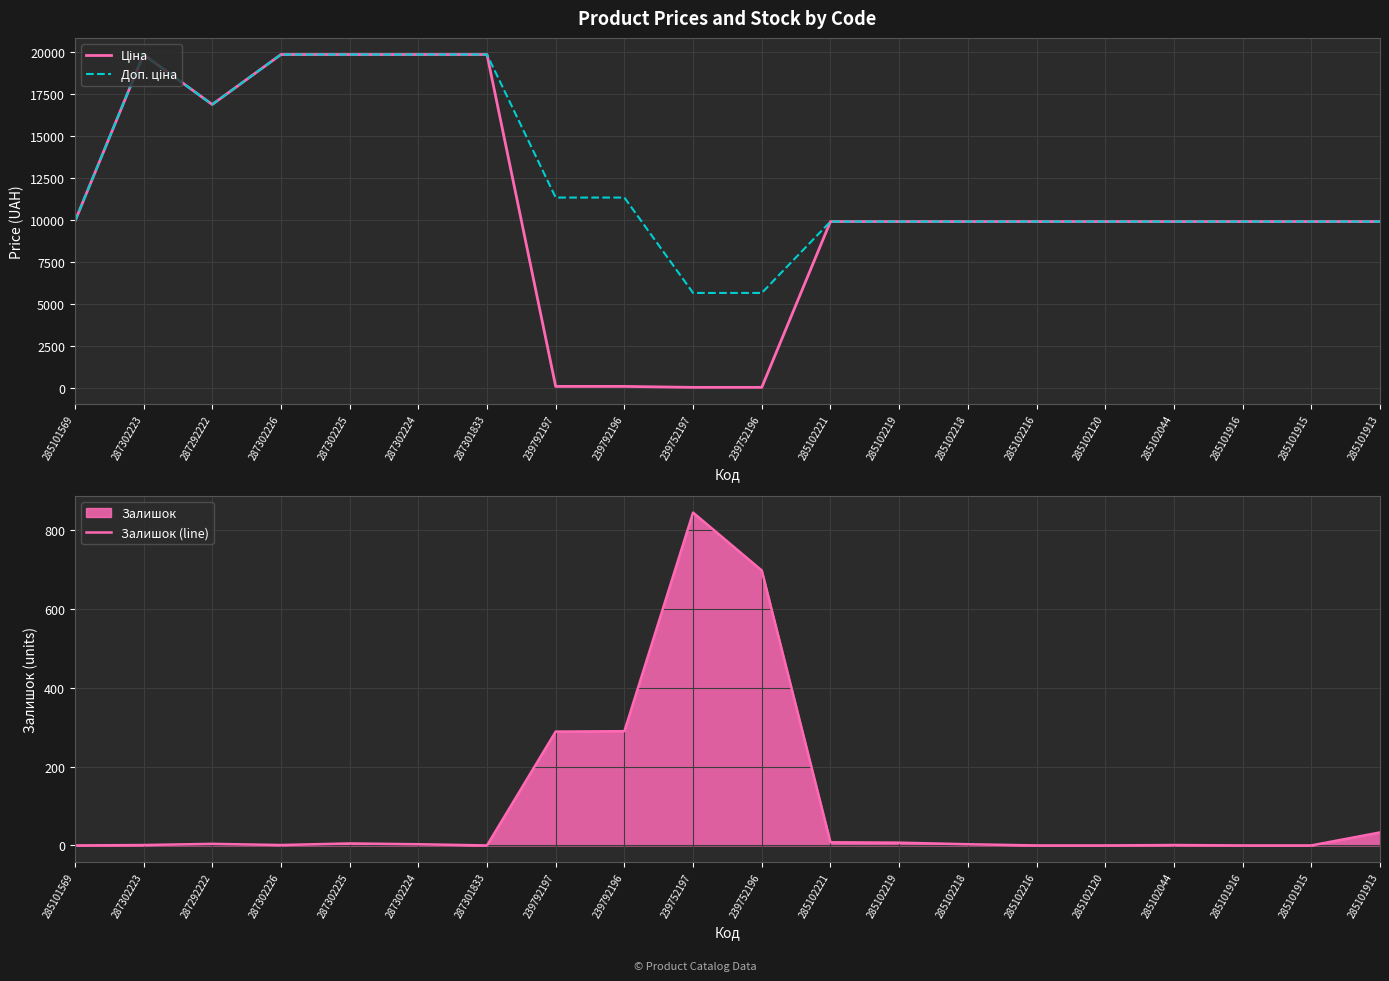

At how many categories does at least one series exceed 11258?

8